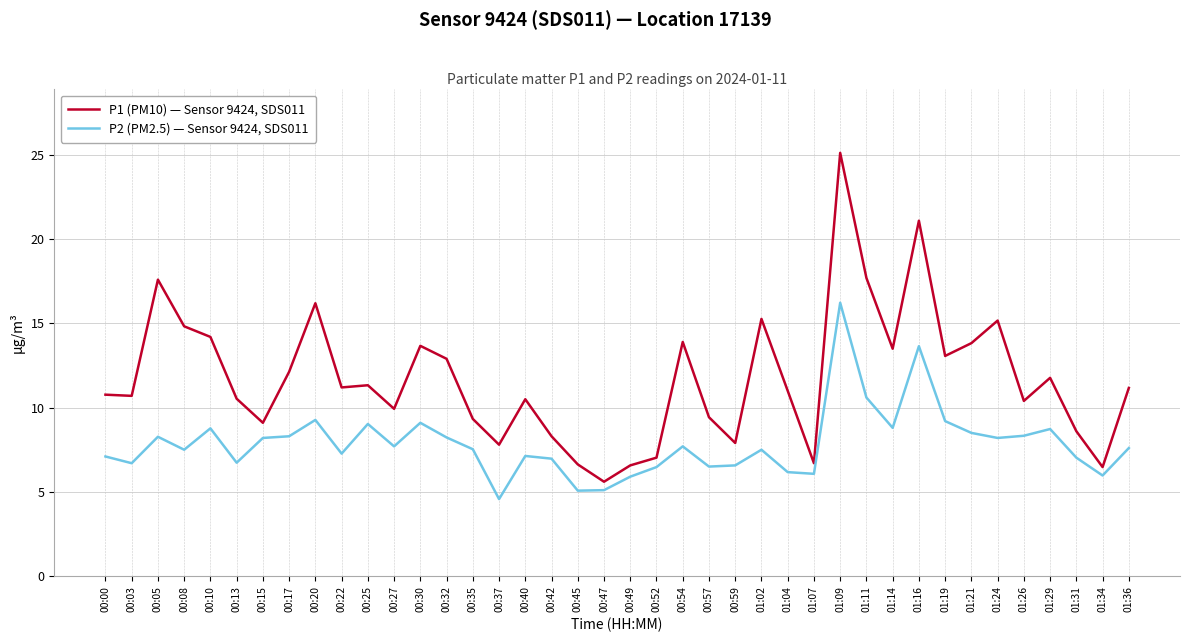

Rank the series at 00:42 from lowest to highest value.

P2 (PM2.5) — Sensor 9424, SDS011, P1 (PM10) — Sensor 9424, SDS011